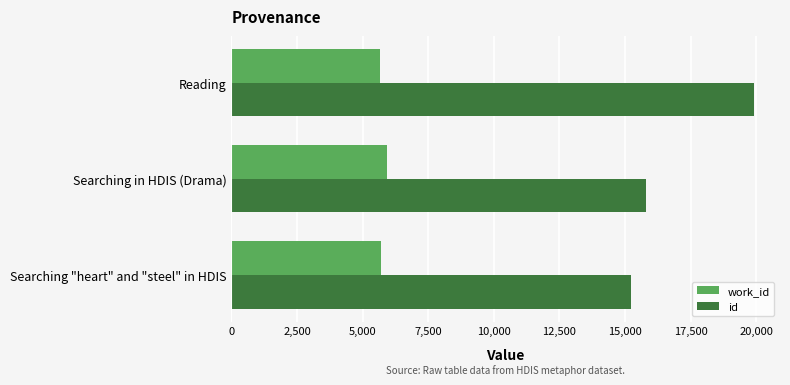

What is the spread (max minus min) of values at Searching "heart" and "steel" in HDIS?

9529